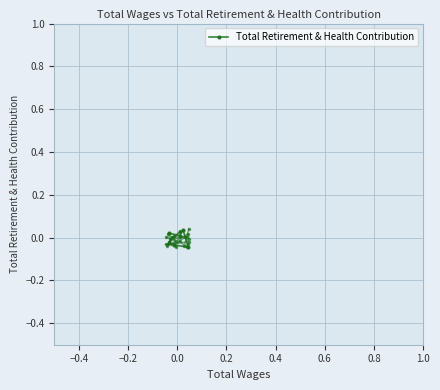

True or false: the data has more than 2 interior local peaks.

False